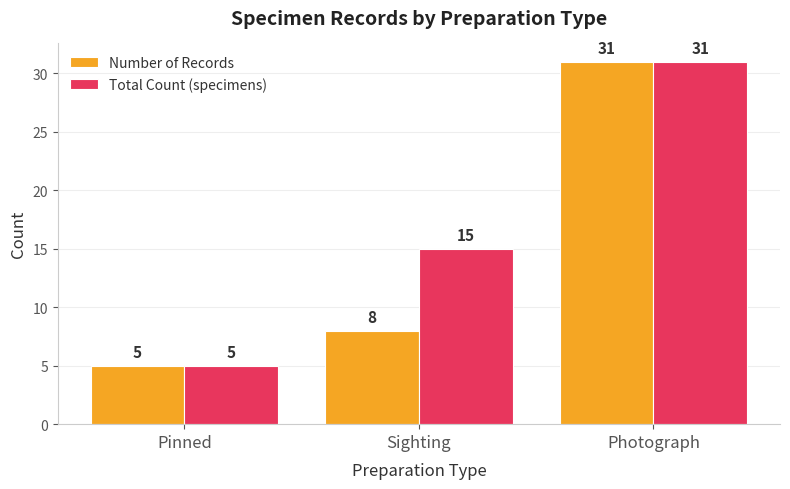

What is the approximate value of Total Count (specimens) at Photograph, to the nearest 10?

30